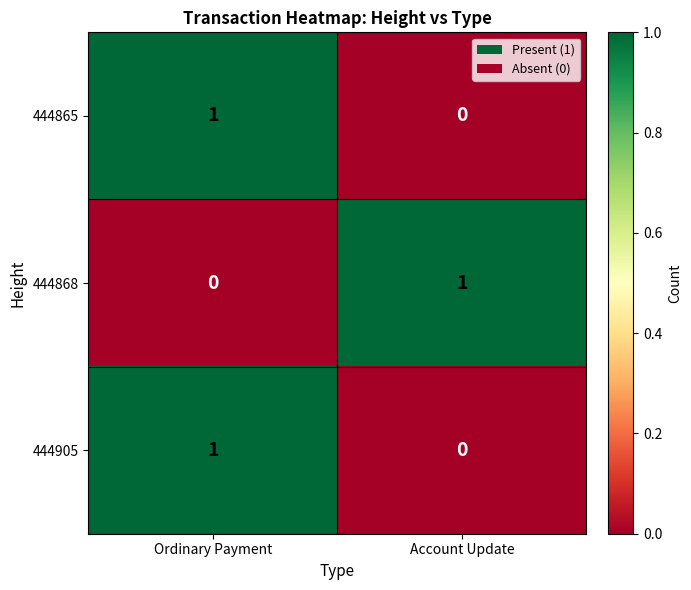

How many categories are shown in the chart?

2